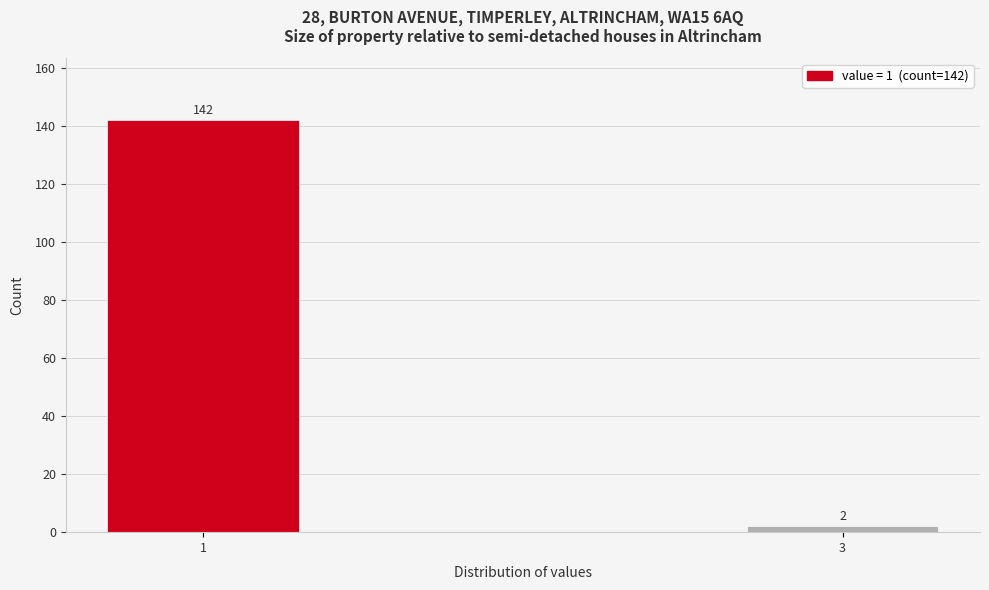

Reading right to left, transcribe all the data shown in this chart.

3=2	1=142